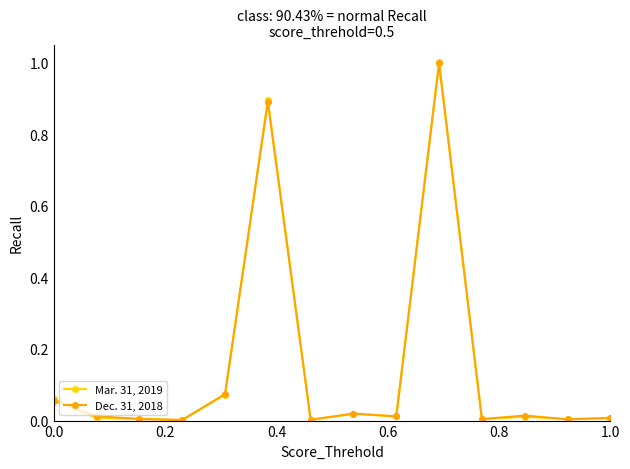

Count the number of categories in the chart.

14